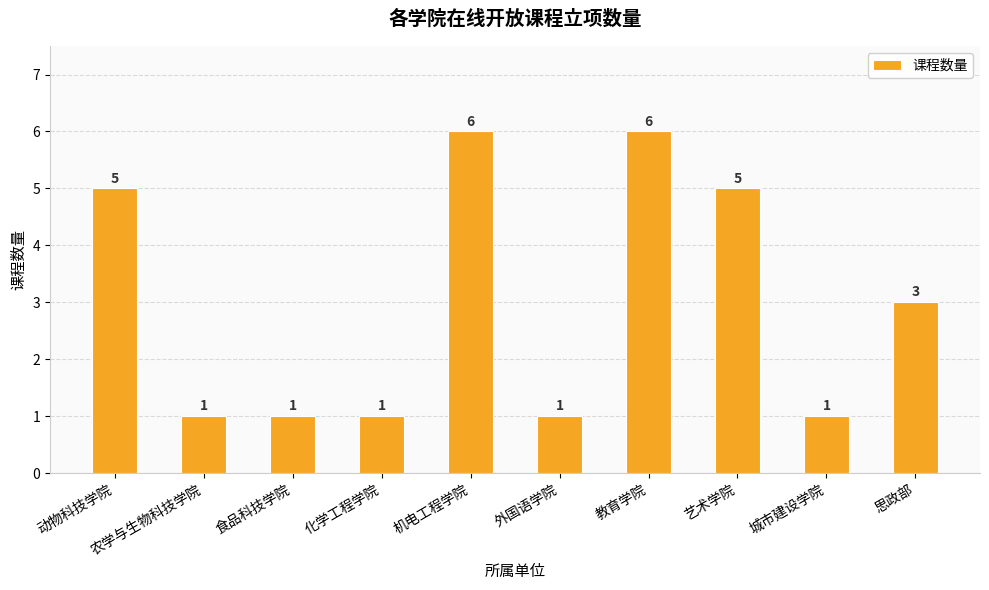

True or false: the data shows 3 at 思政部.

True